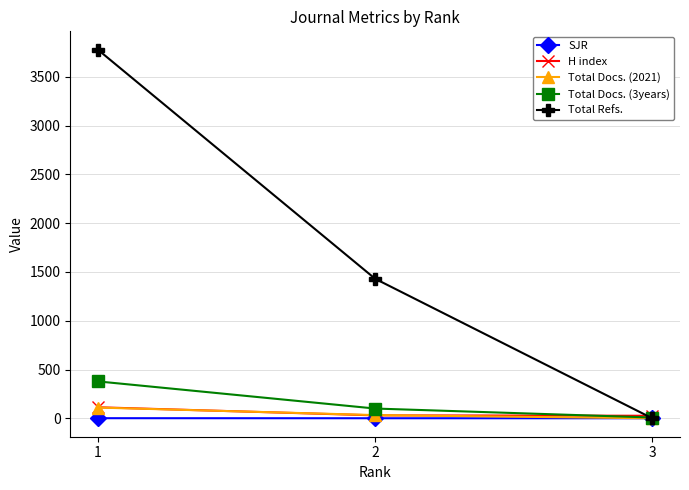

What is the average value of the H index series?

56.3